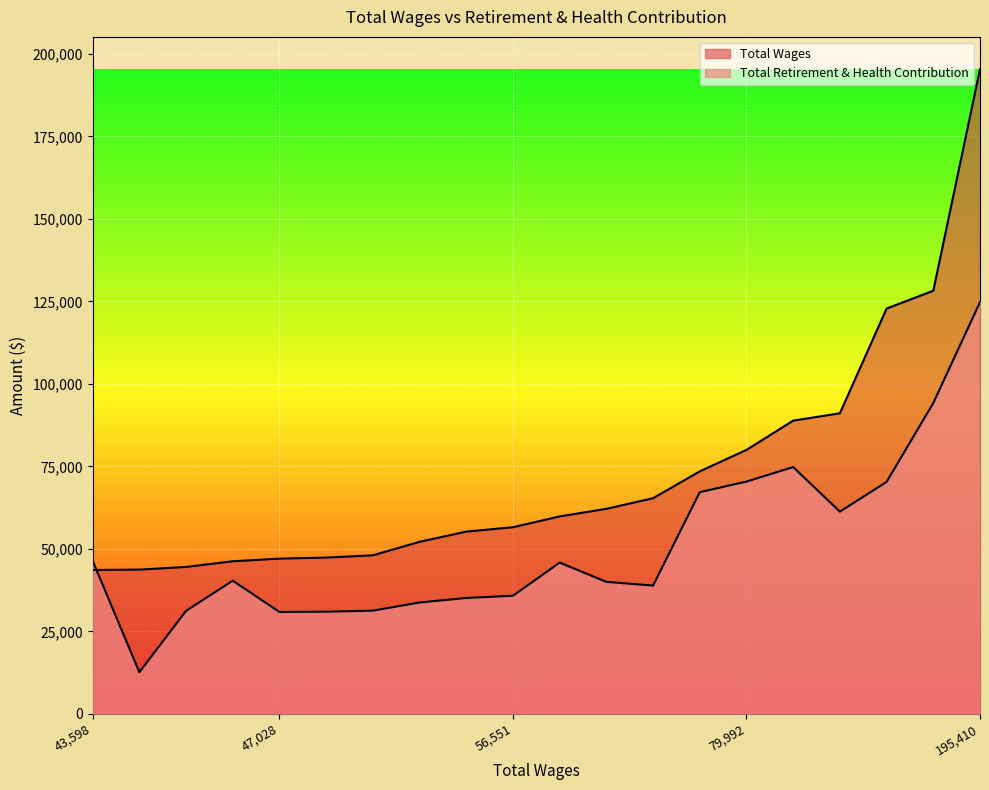

The value of Total Wages at 43702 is 43702. True or false?

True